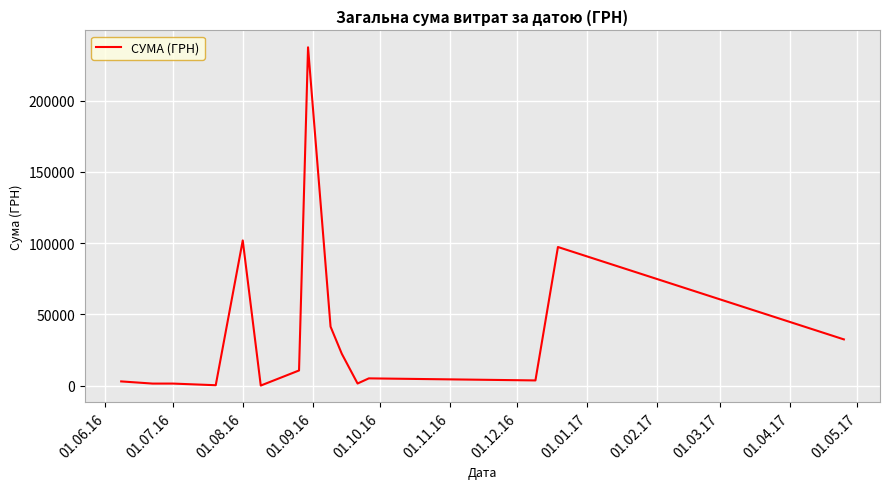

What is the difference between the maximum and minimum values?

237235.5